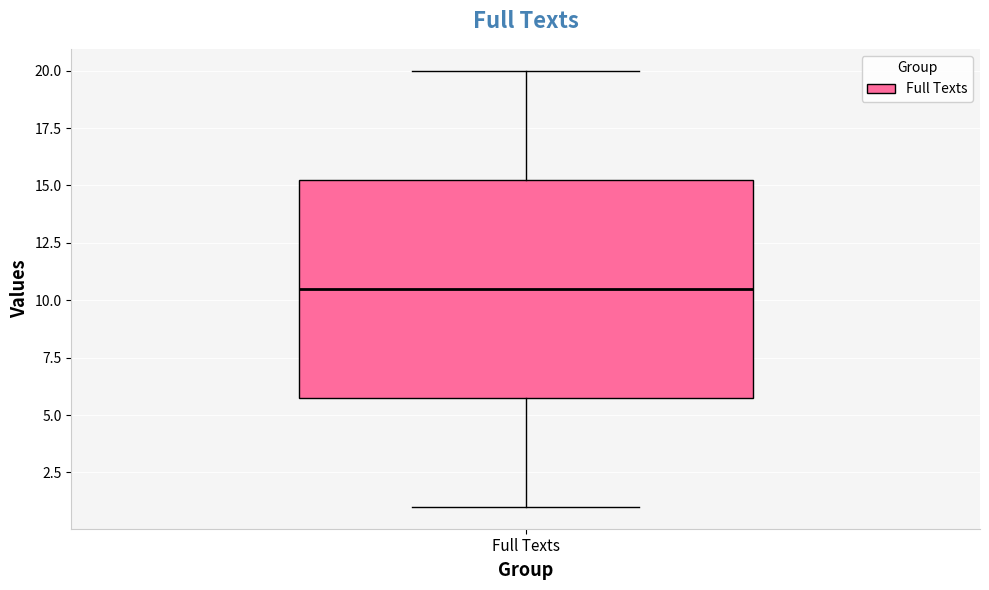

Where does the median line of the box for Full Texts sit on the y-axis? The values are not printed on the chart, so give them approximately, as read against the axis.

10.5